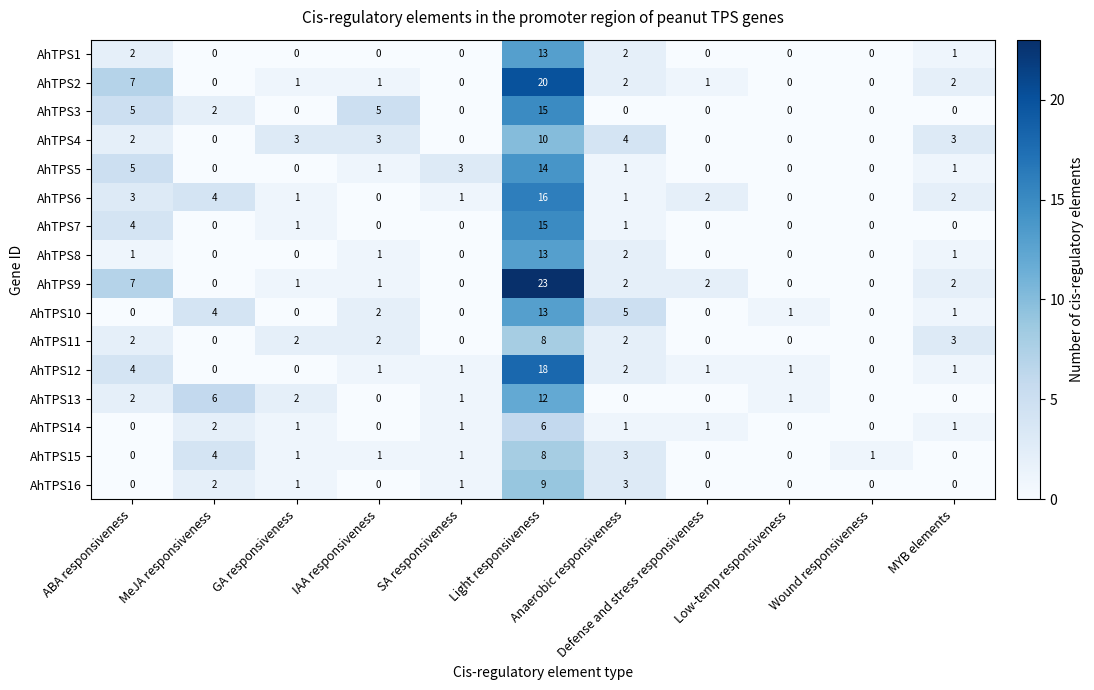

Which series has the widest spread of values?

AhTPS9